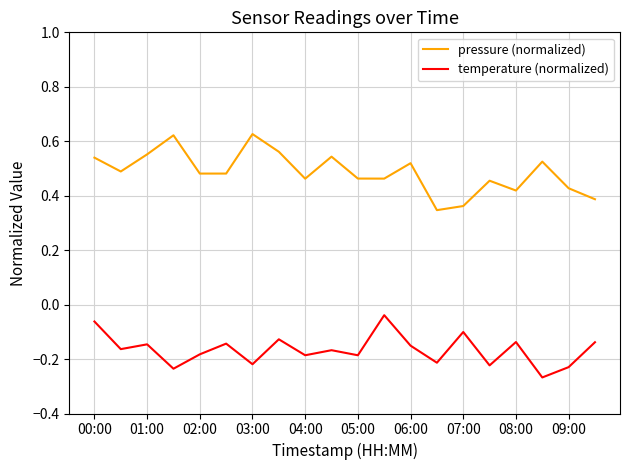

Which series has the largest total across all categories?

pressure (normalized)